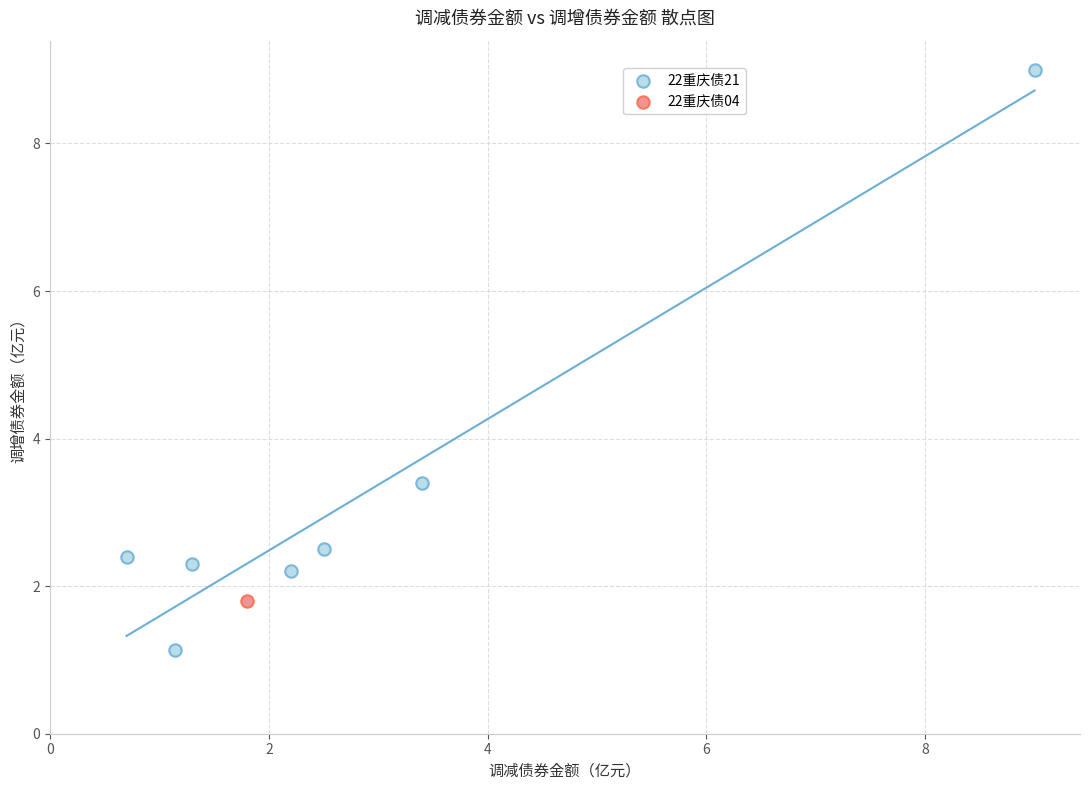

What are all the series names shown in the legend?

22重庆债21, 22重庆债04